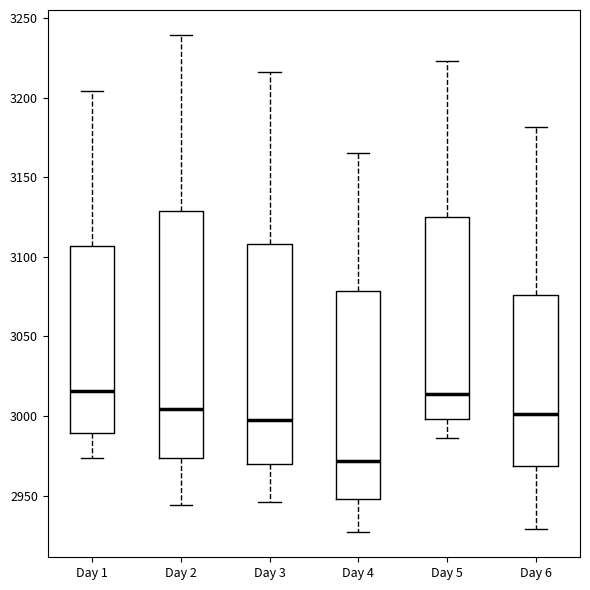

Reading left to right, read every box against the y-axis: the position of its median line, the range the box covers, and the ends of its whiskers. The values are not printed on the chart, so give them approximately, as read against the axis.

Day 1: median 3015, box 2990 to 3105, whiskers 2975 to 3205
Day 2: median 3005, box 2975 to 3130, whiskers 2945 to 3240
Day 3: median 3000, box 2970 to 3110, whiskers 2945 to 3215
Day 4: median 2970, box 2950 to 3080, whiskers 2925 to 3165
Day 5: median 3015, box 3000 to 3125, whiskers 2985 to 3225
Day 6: median 3000, box 2970 to 3075, whiskers 2930 to 3180